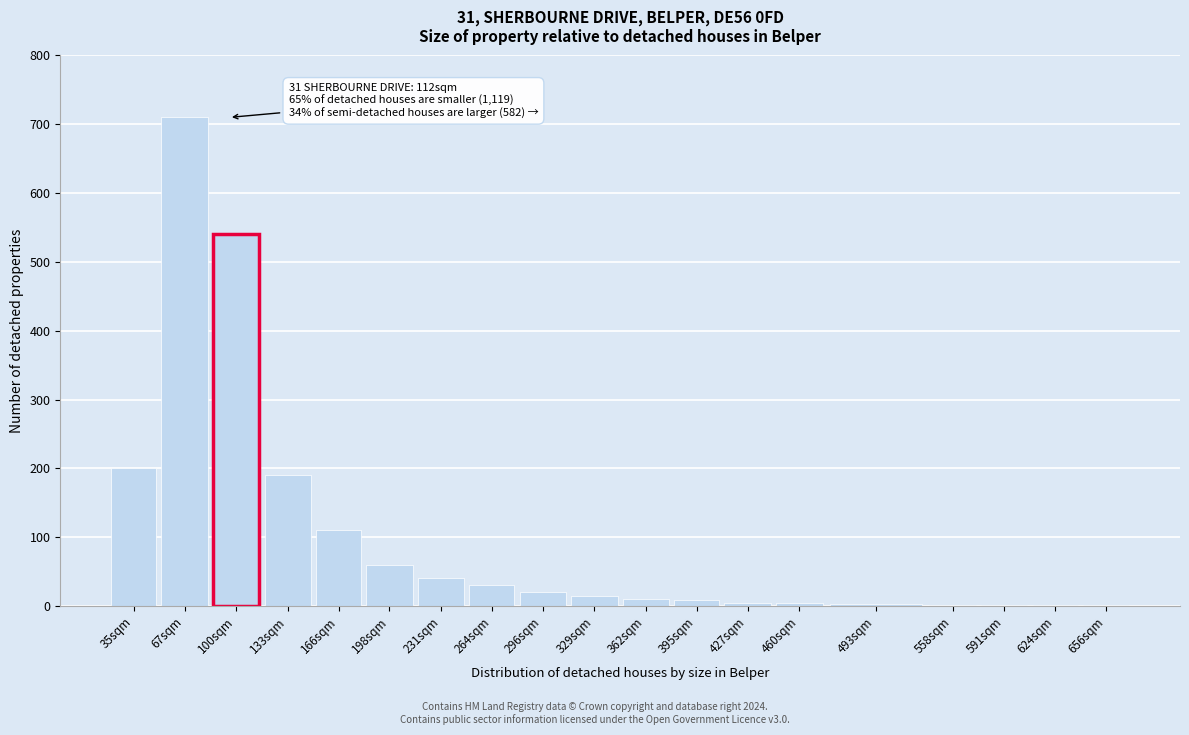

Between 264sqm and 133sqm, which is larger?

133sqm